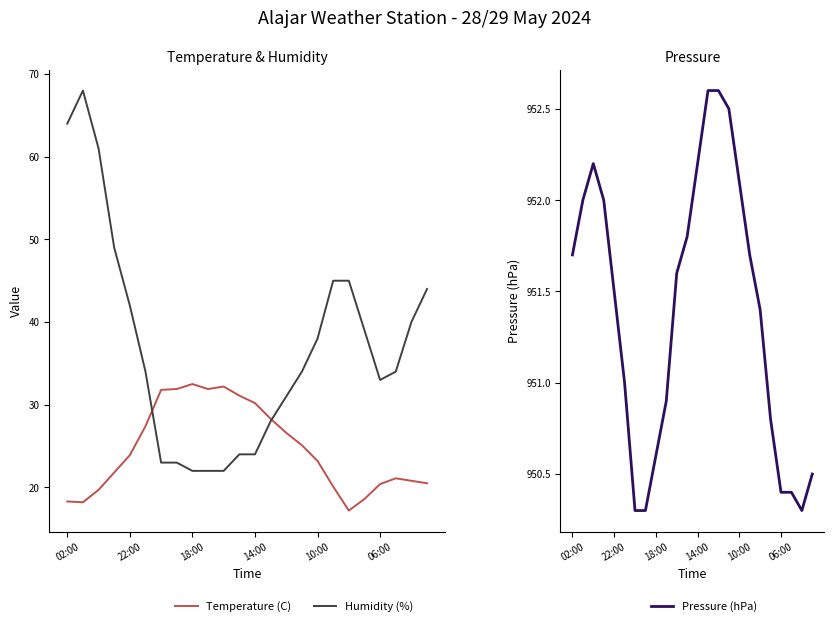

Which series has the largest total across all categories?

Pressure (hPa)